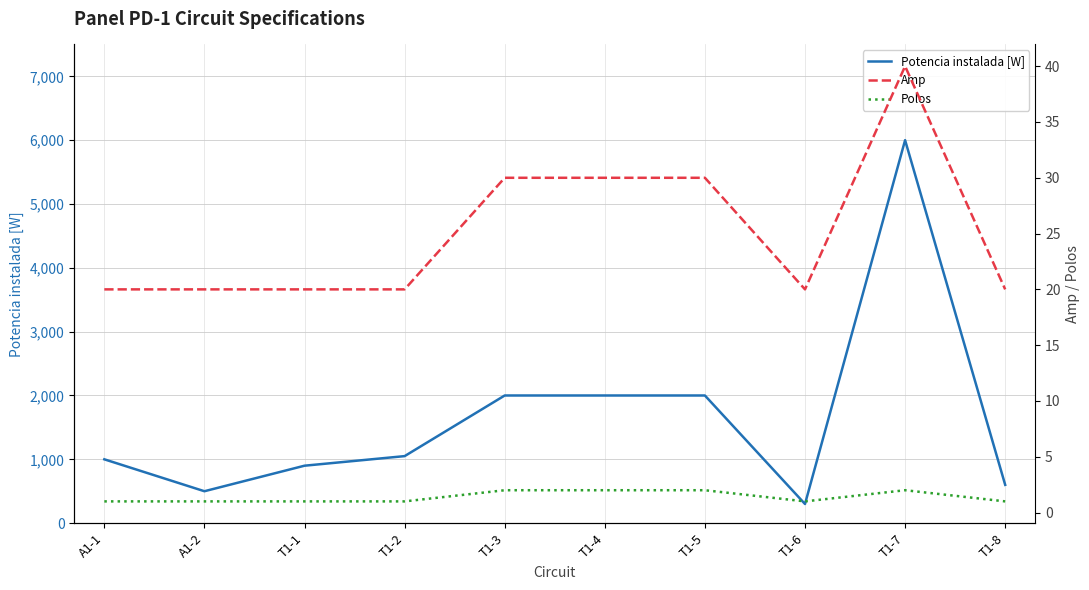

What position from the left is T1-7?

9